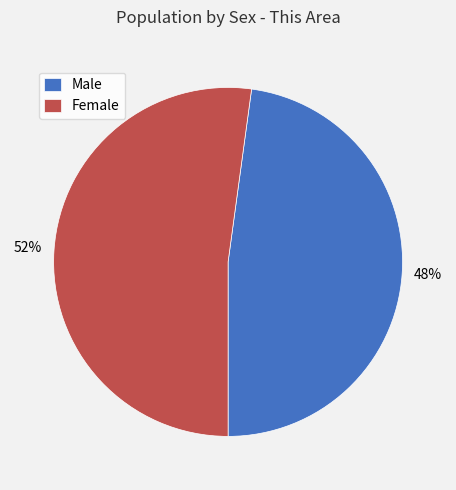

Combined, do Female and Male account for over 50%?

Yes